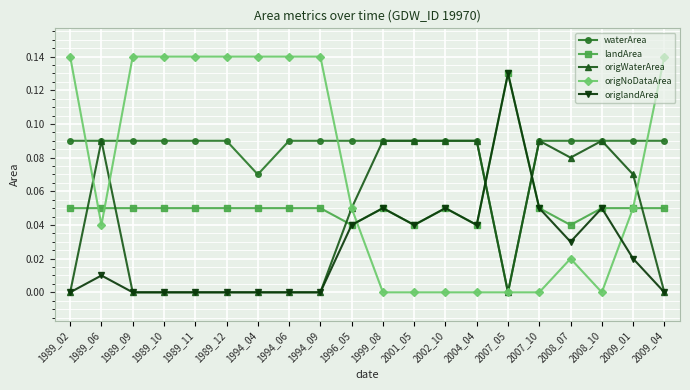

Which series has the largest total across all categories?

waterArea